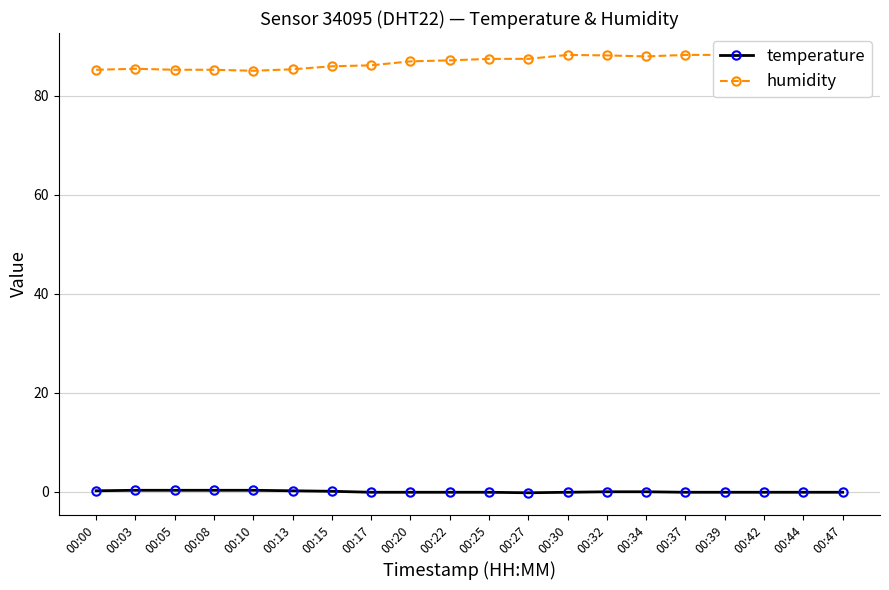

What are all the series names shown in the legend?

temperature, humidity